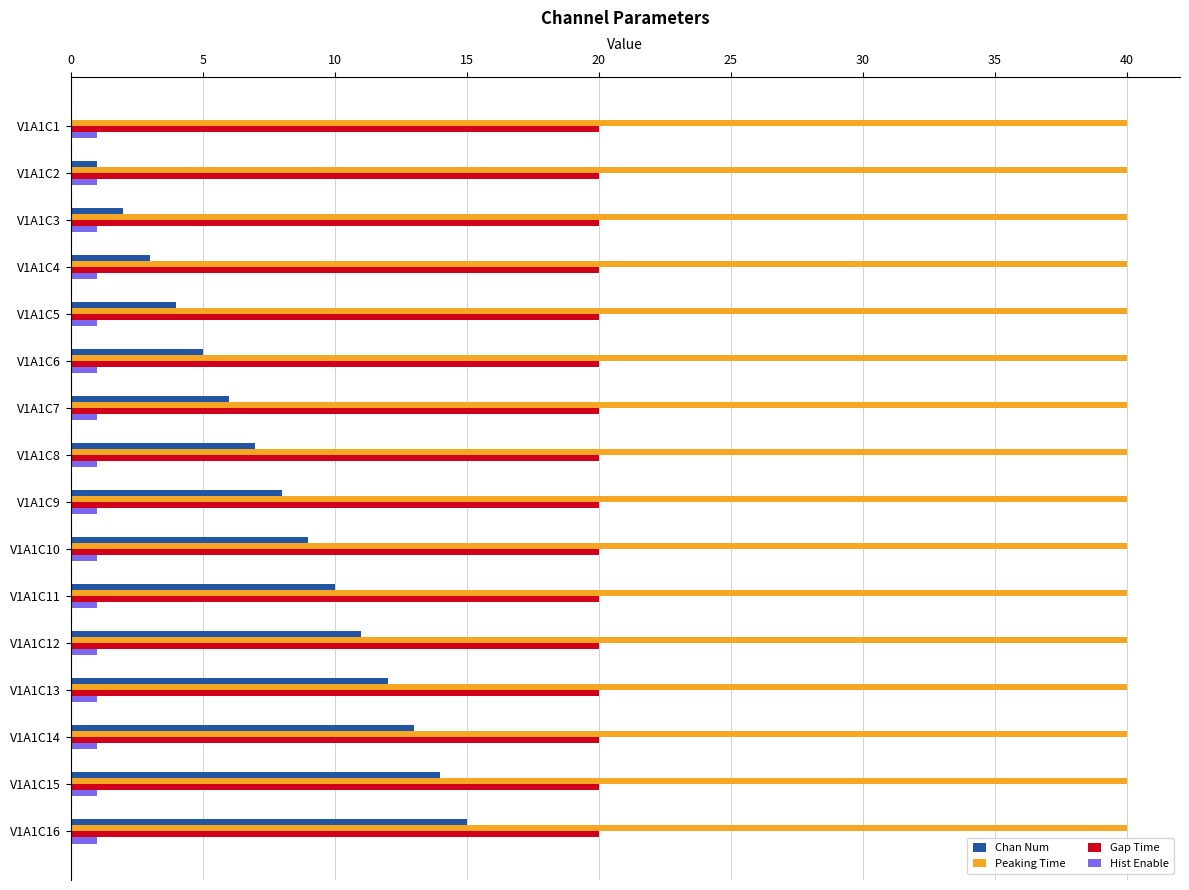

Between V1A1C5 and V1A1C13, which series saw the biggest shift?

Chan Num